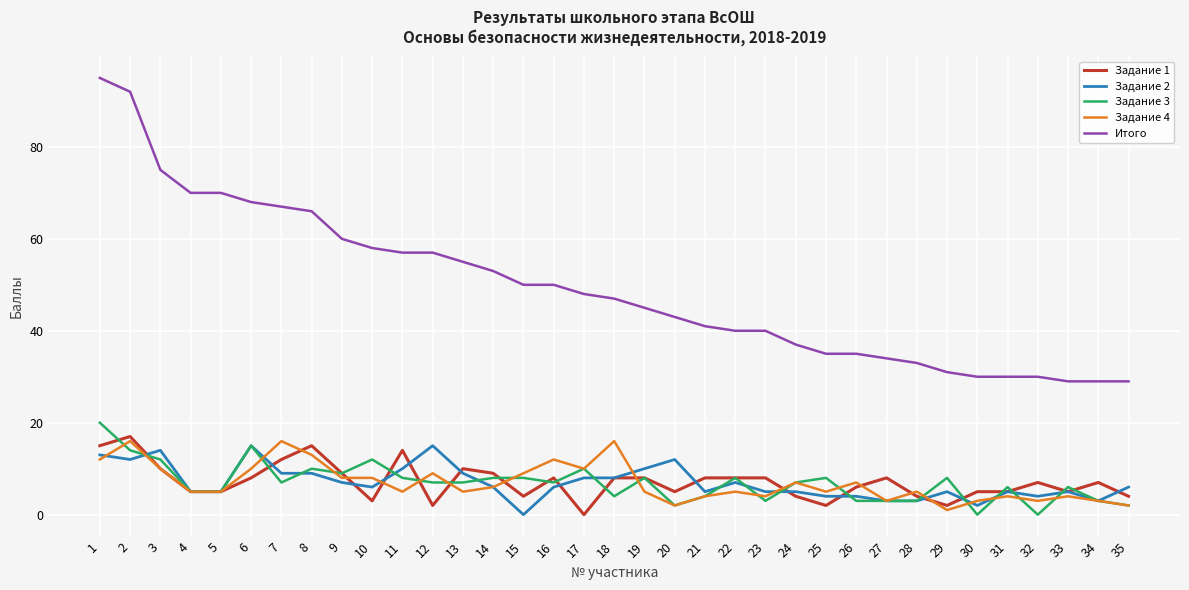

True or false: Задание 3 has a value of 2 at 16.

False